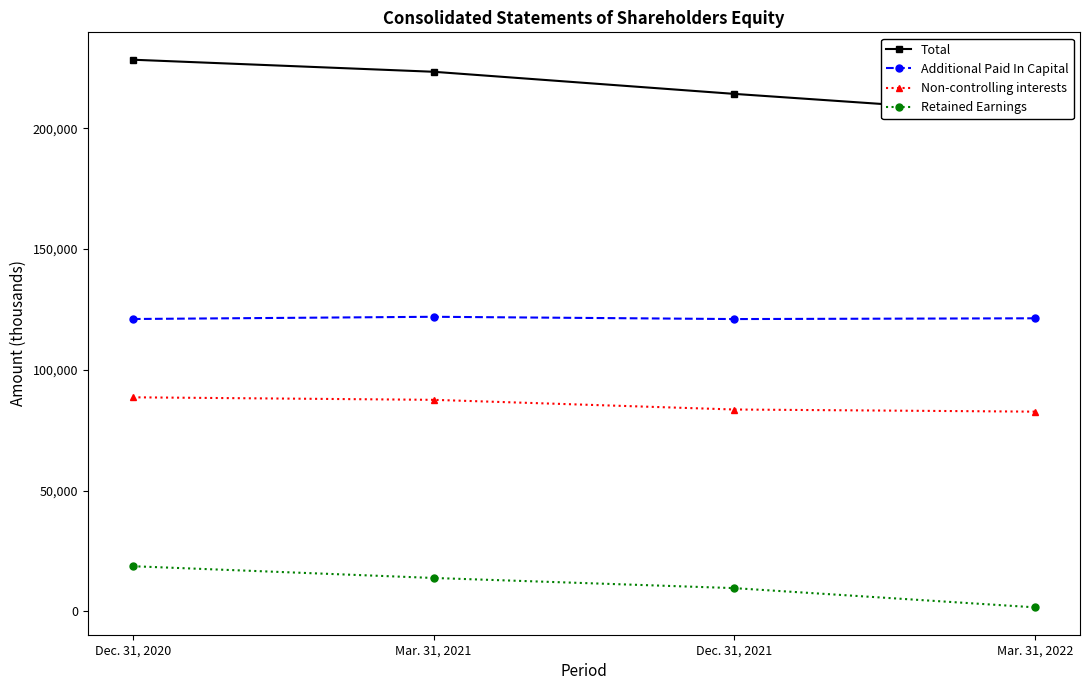

True or false: Additional Paid In Capital and Retained Earnings cross at least once.

False